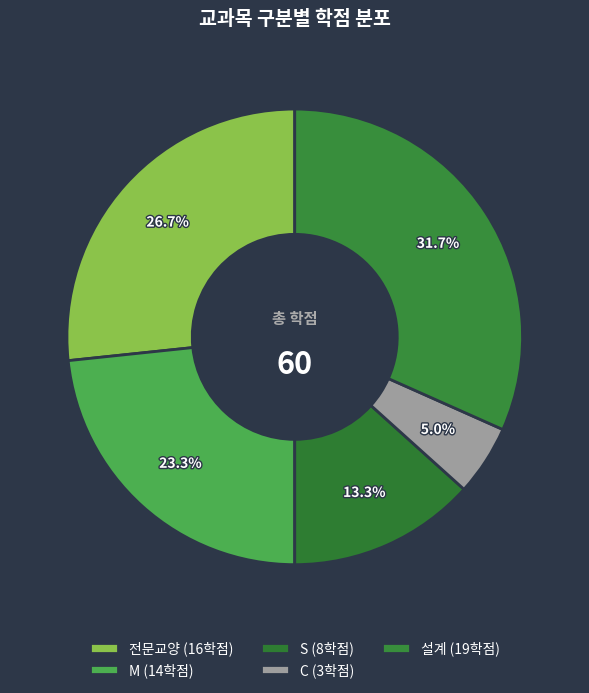

How many slices are in this pie chart?

5